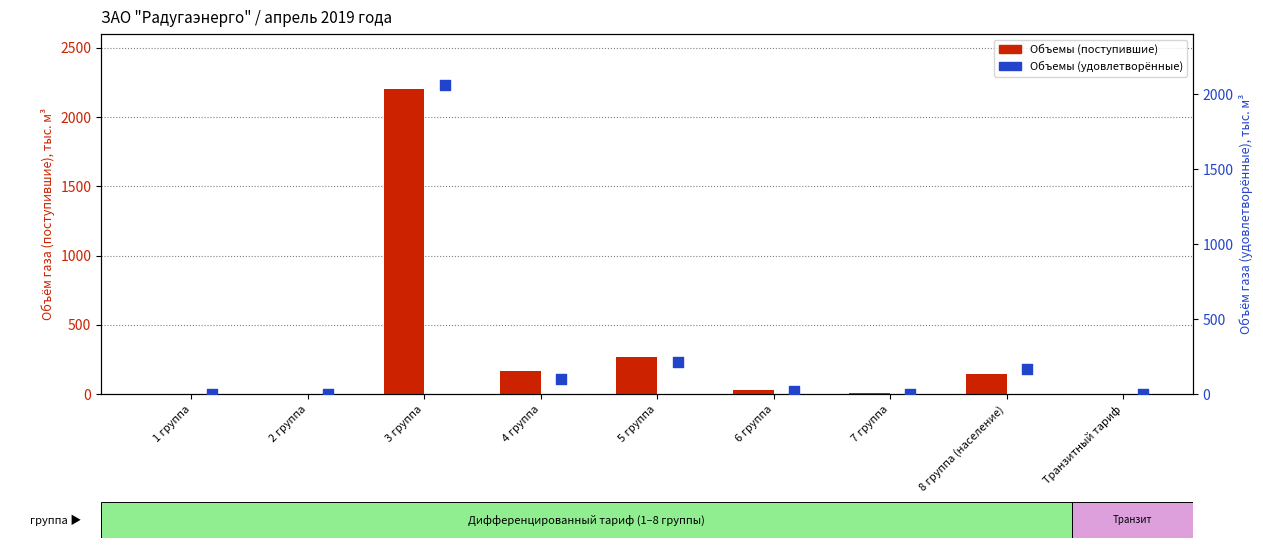

At which category is the sum across all series the highest?

3 группа